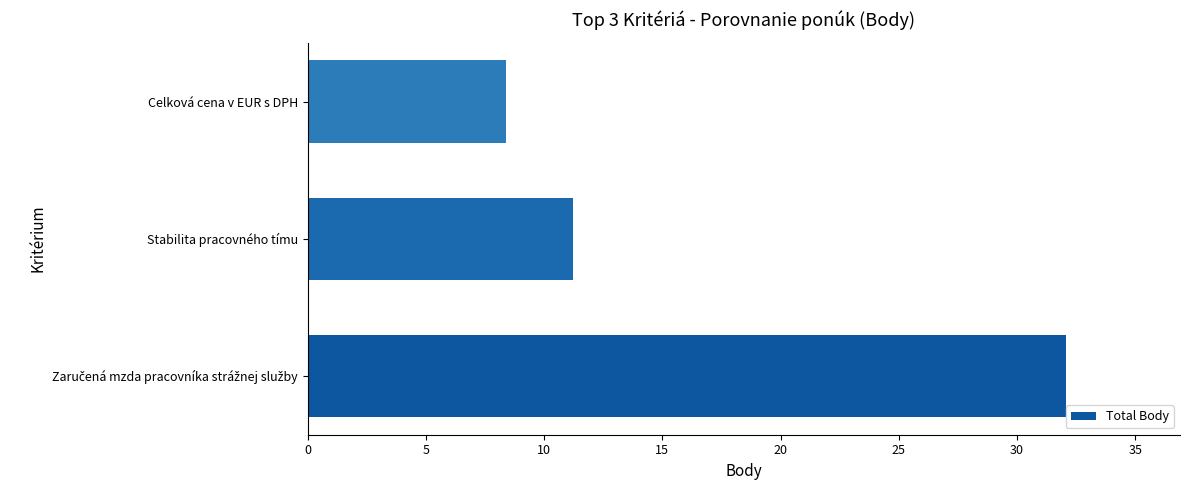

Reading bottom to top, extract all data points from this chart.

32.1	11.2	8.4